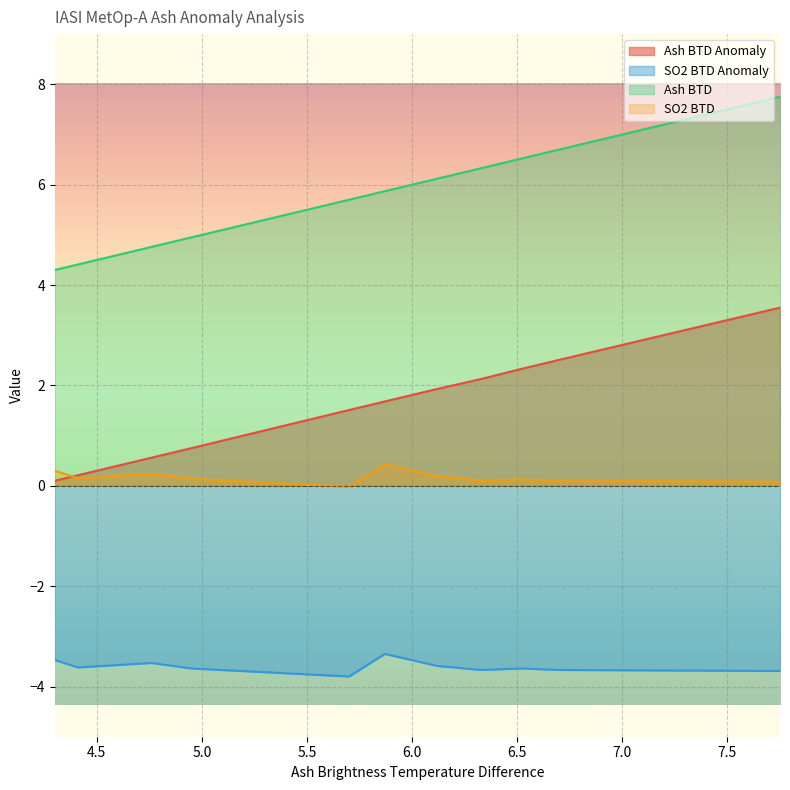

Rank the series by their maximum value, from lowest to highest.

SO2 BTD Anomaly, SO2 BTD, Ash BTD Anomaly, Ash BTD